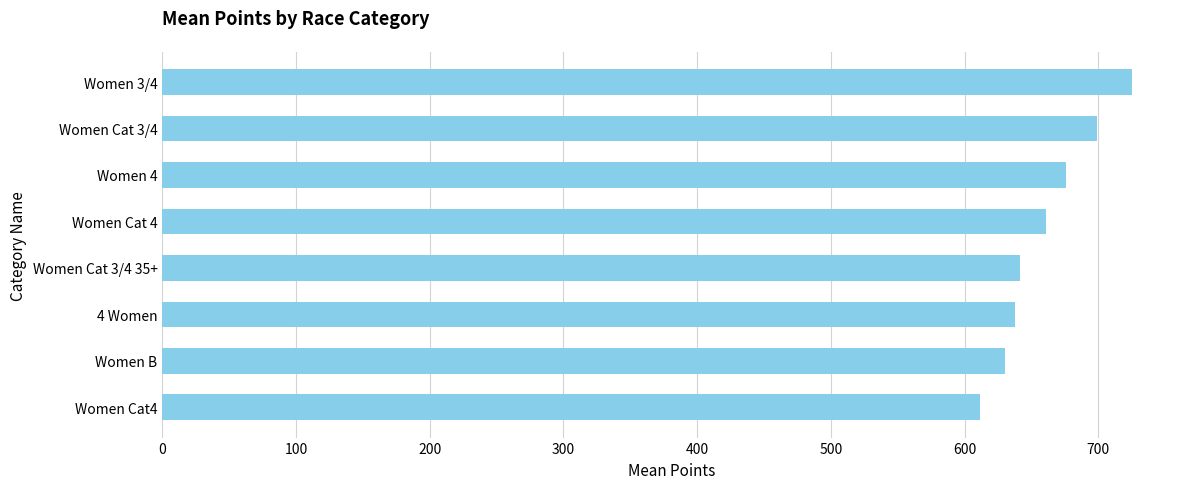

Does the chart contain any negative values?

No